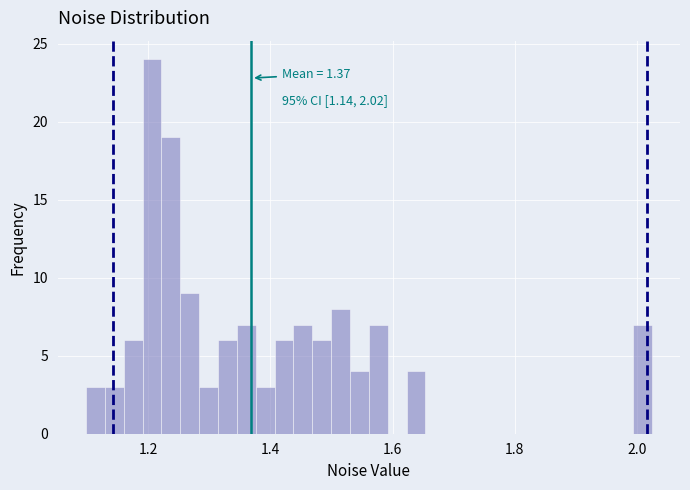

Read against the x-axis, roughly where is the centre of the tallest bar?

1.20